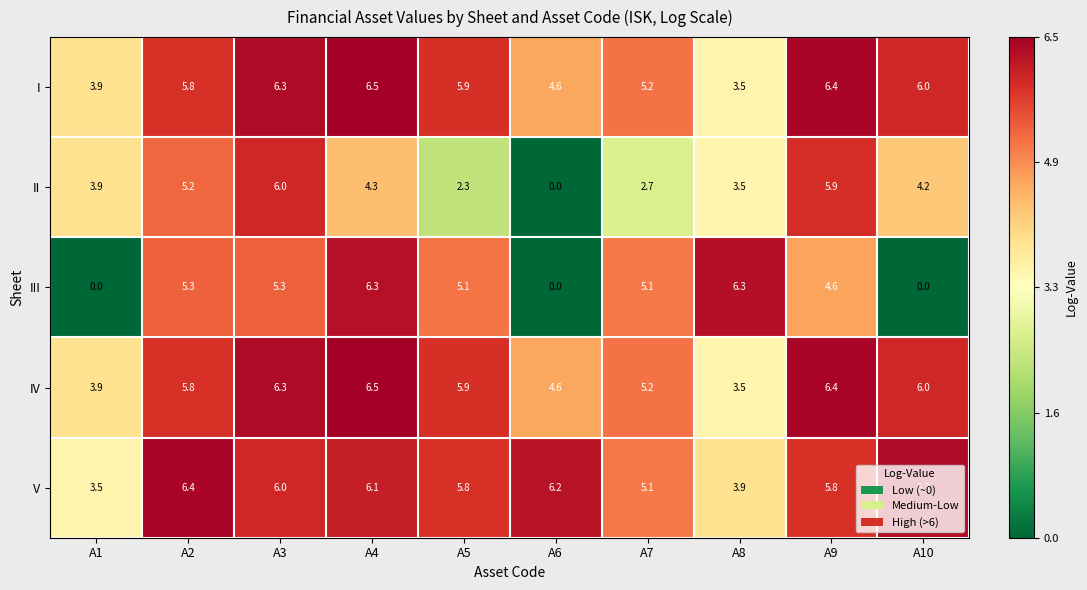

Which series has the widest spread of values?

III